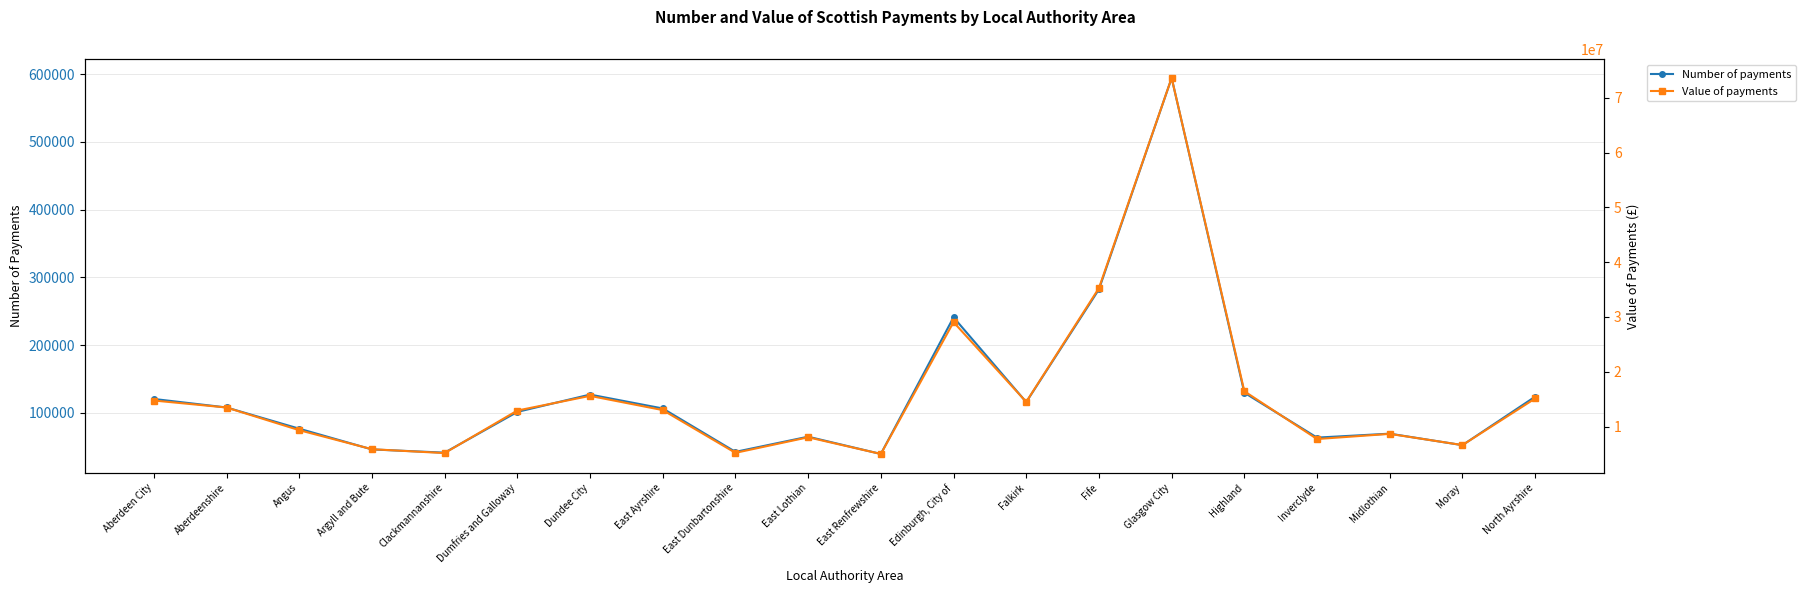

Between East Ayrshire and Highland, which is larger?

Highland